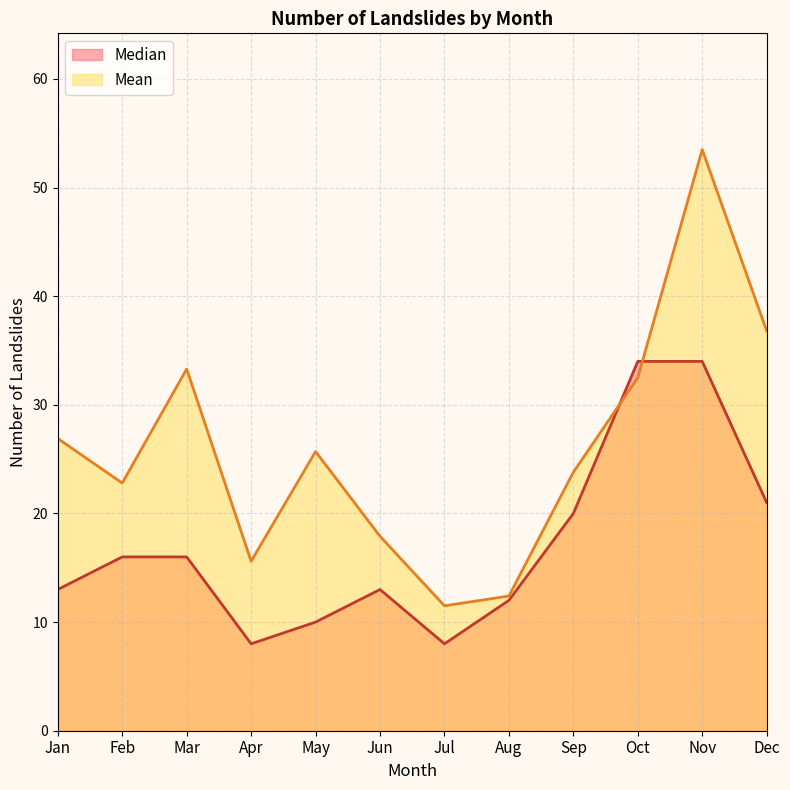

How many times do Median and Mean cross each other?

2